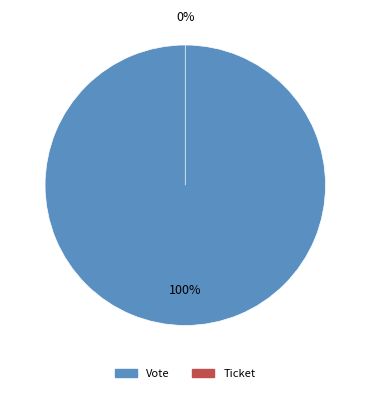

How many slices are in this pie chart?

2